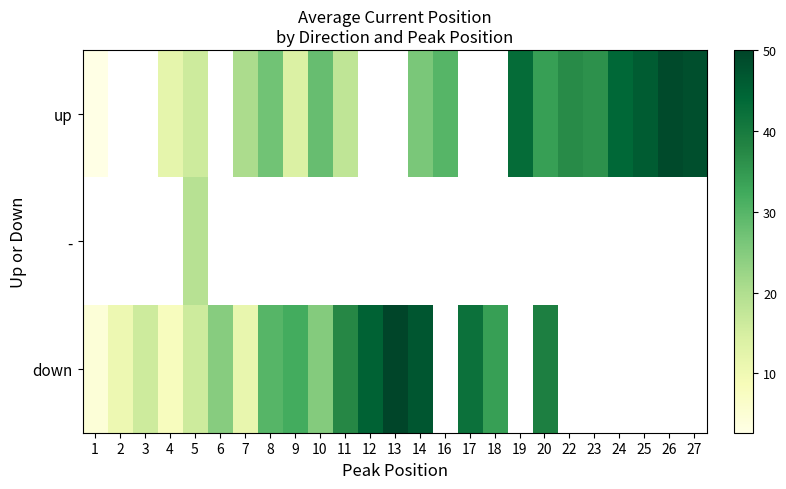

How many positive values does the - series have?

1